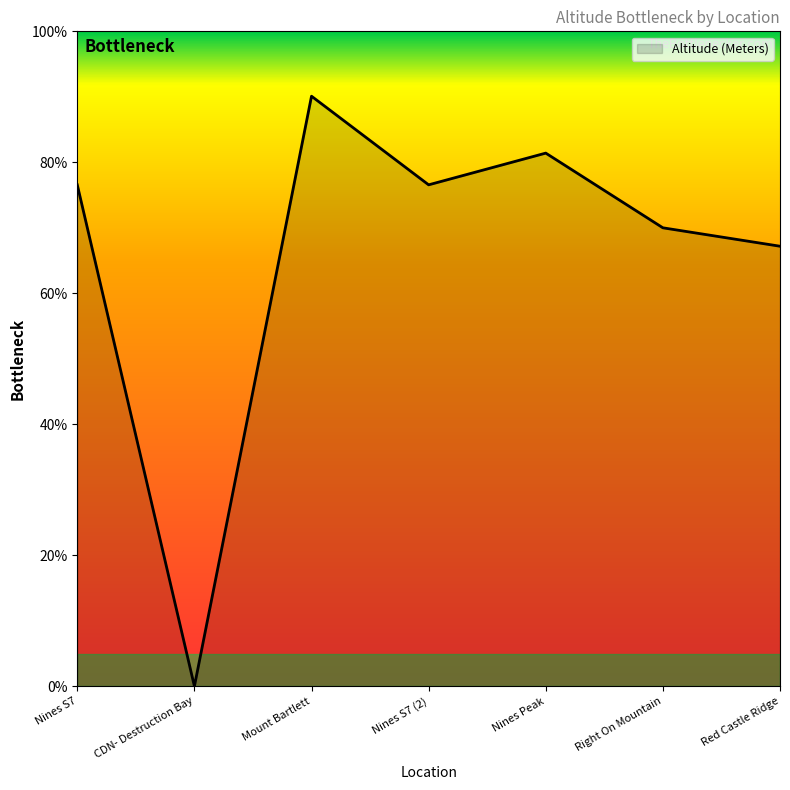

True or false: the data shows 76.6 at Nines S7 (2).

True